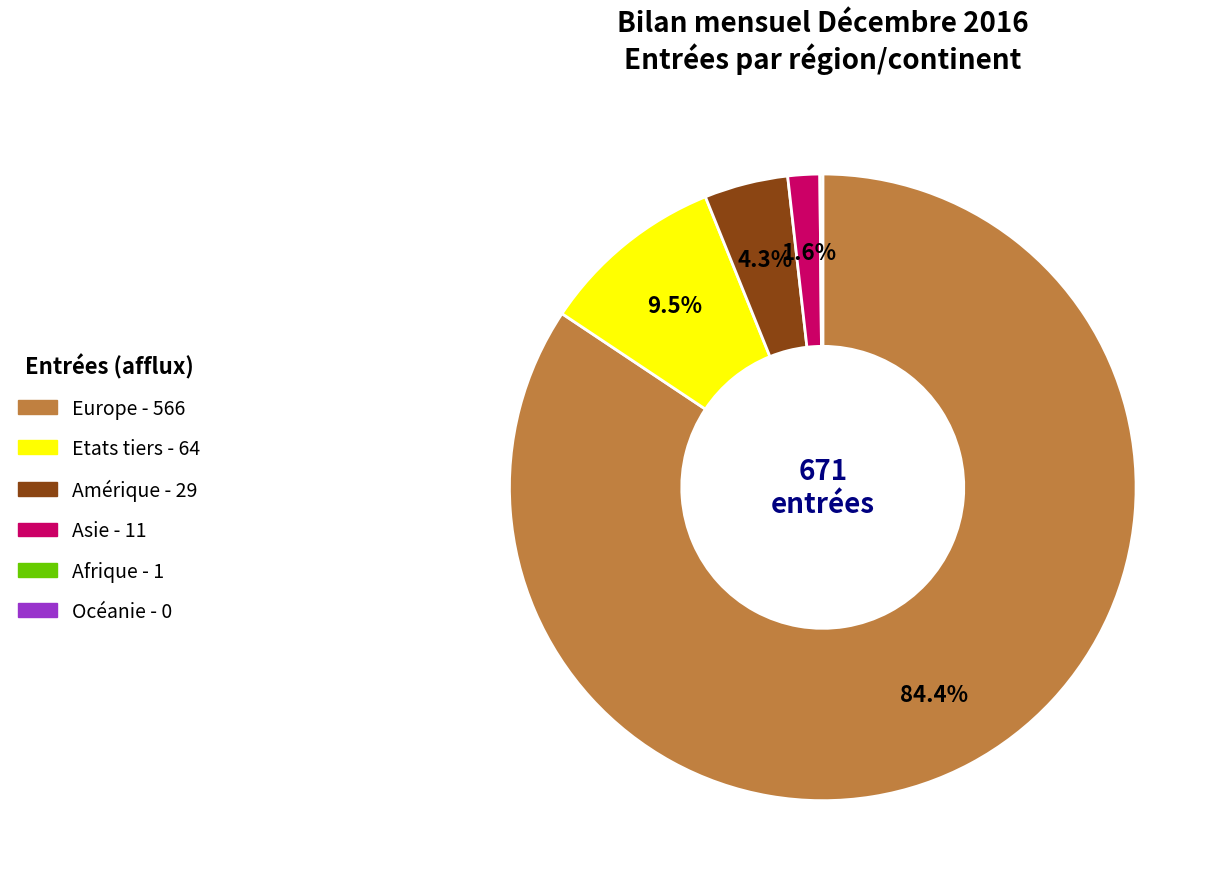

Which category has the biggest portion of the pie?

Europe